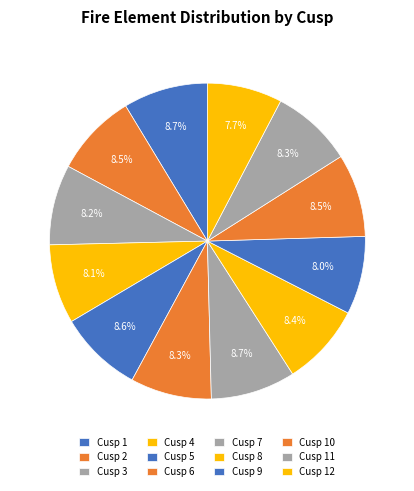

To the nearest percent, what percentage of the pie is Cusp 11?

8%